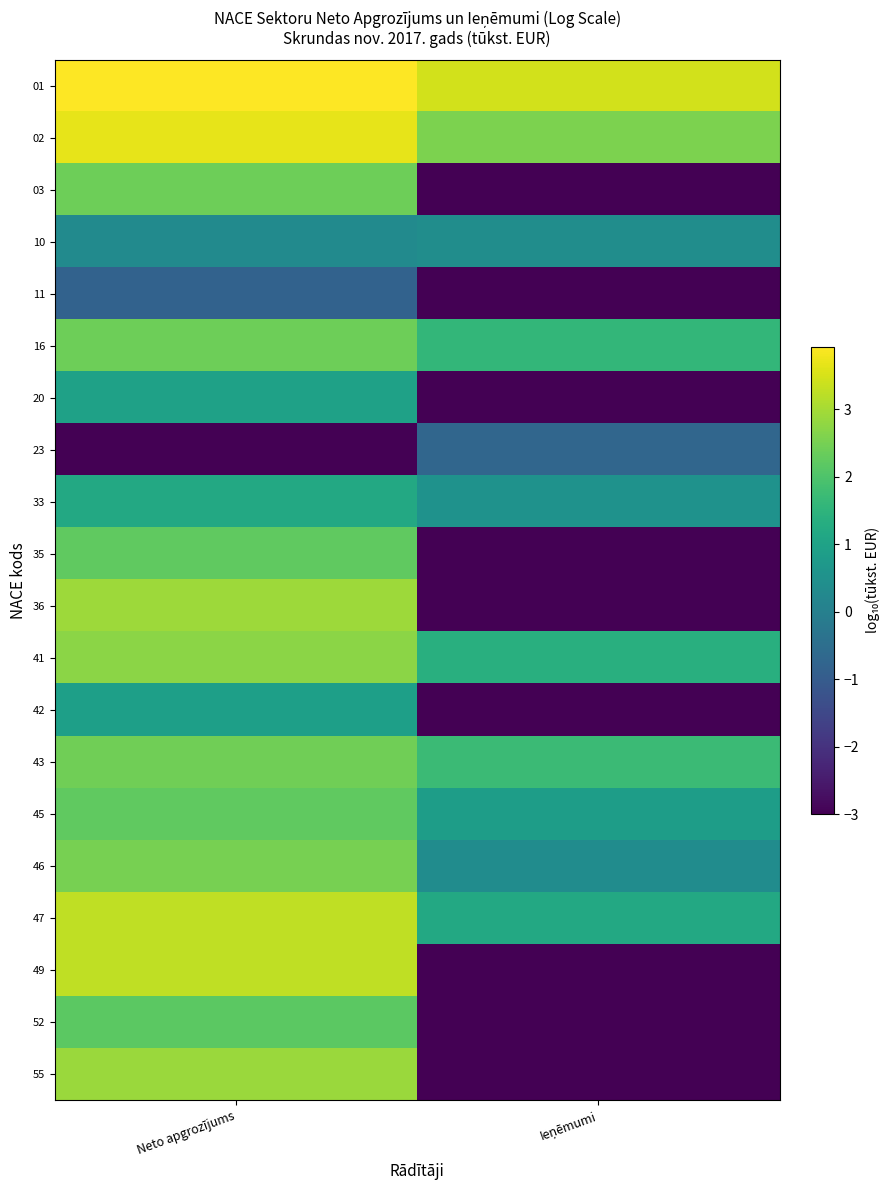

Which has a higher value, Ieņēmumi or Neto apgrozījums?

Neto apgrozījums